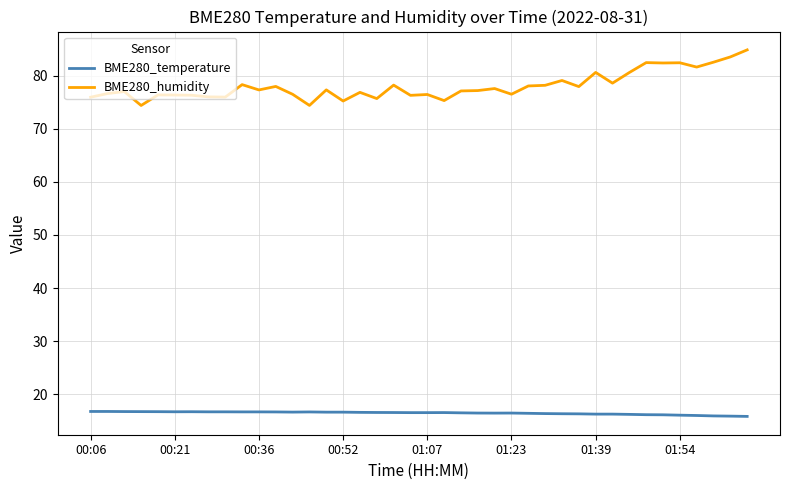

Which series has the widest spread of values?

BME280_humidity